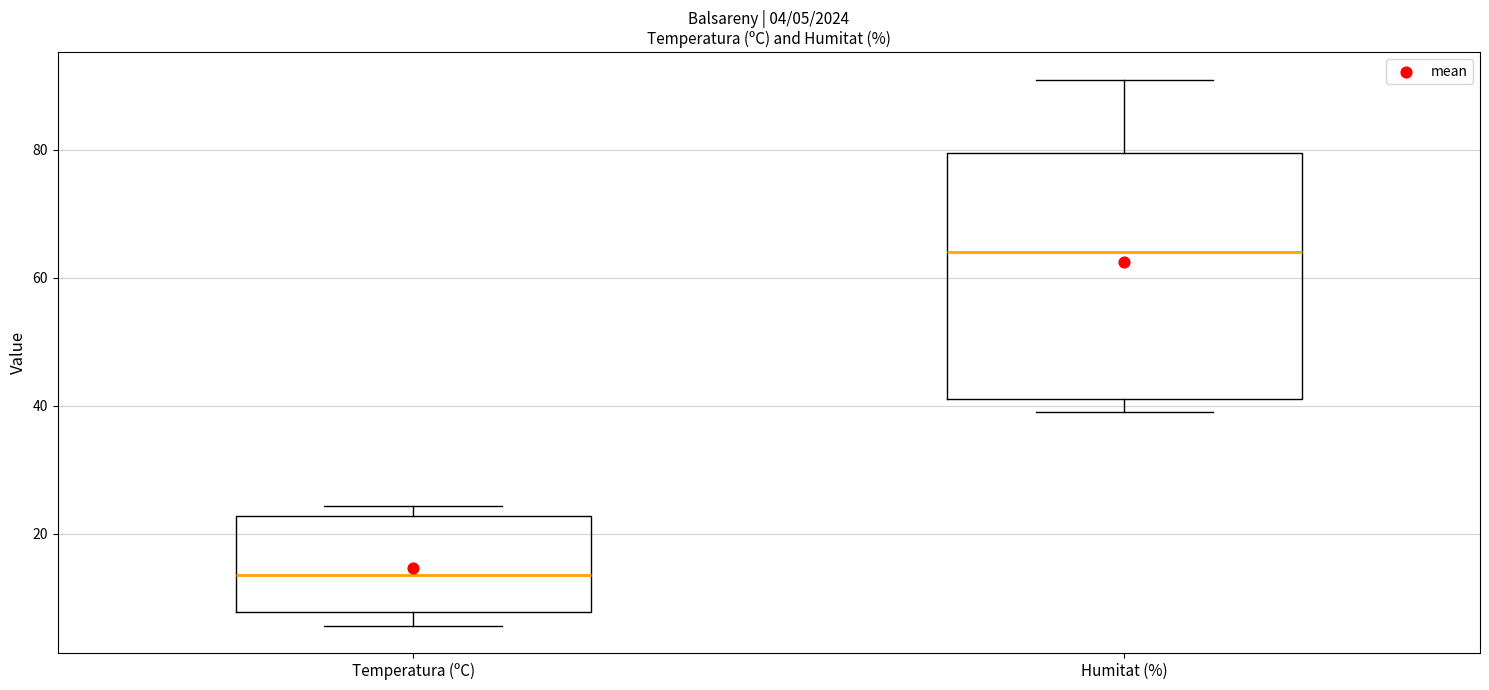

Which box's median line is the lowest?

Temperatura (ºC)